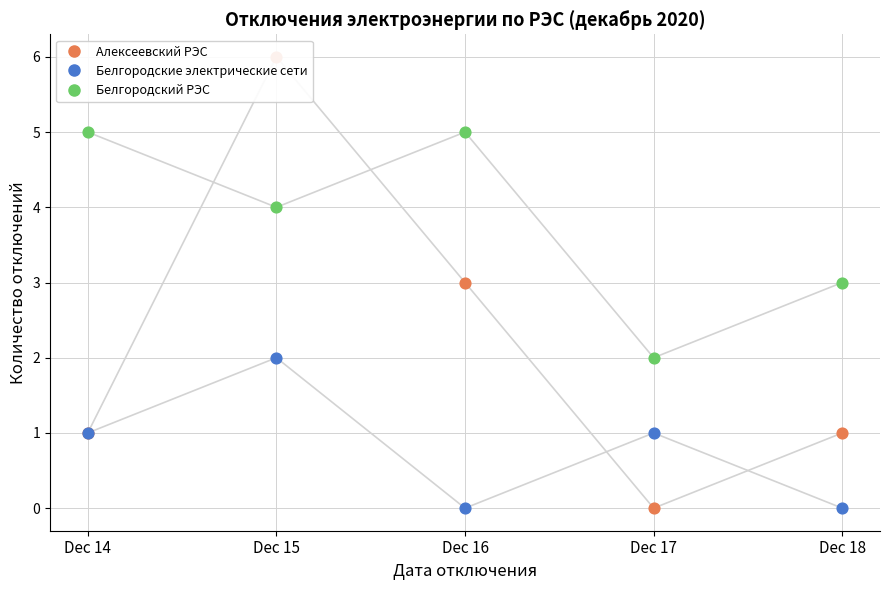

What is the total value across all series at Dec 15?

12